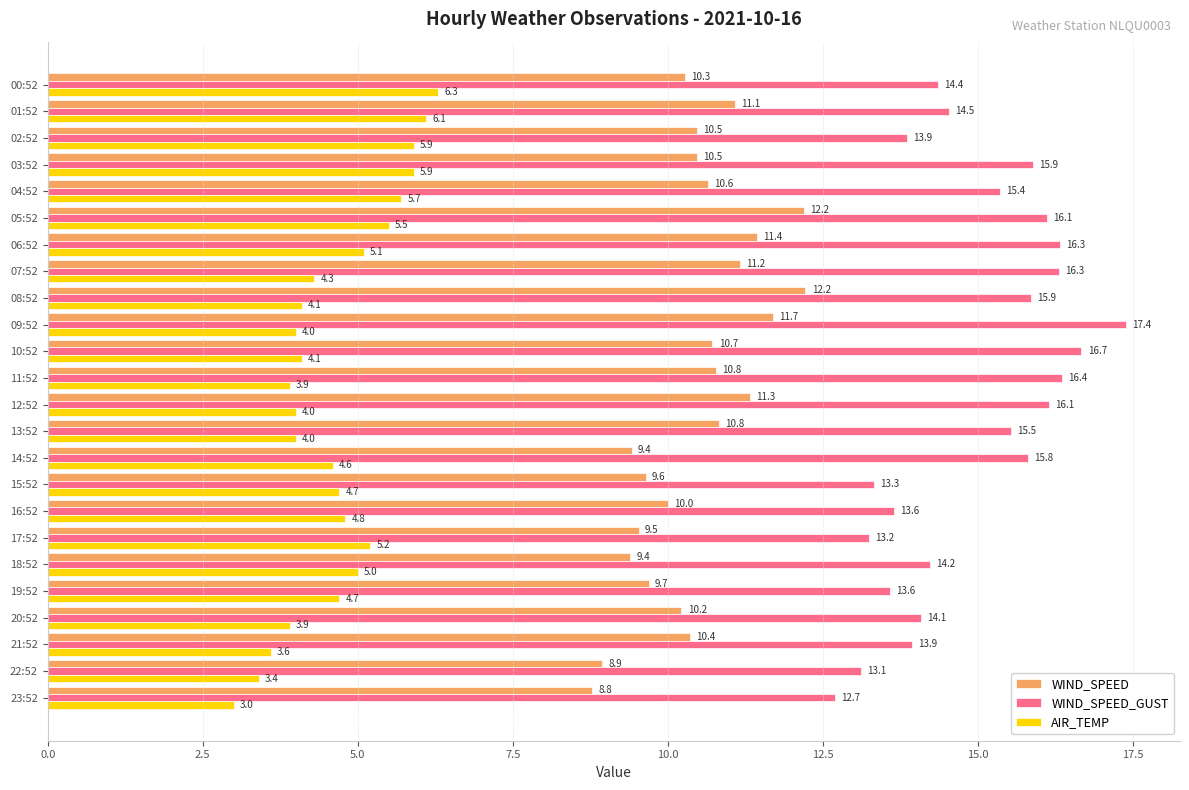

What is the difference between the maximum and minimum values in the WIND_SPEED series?

3.4